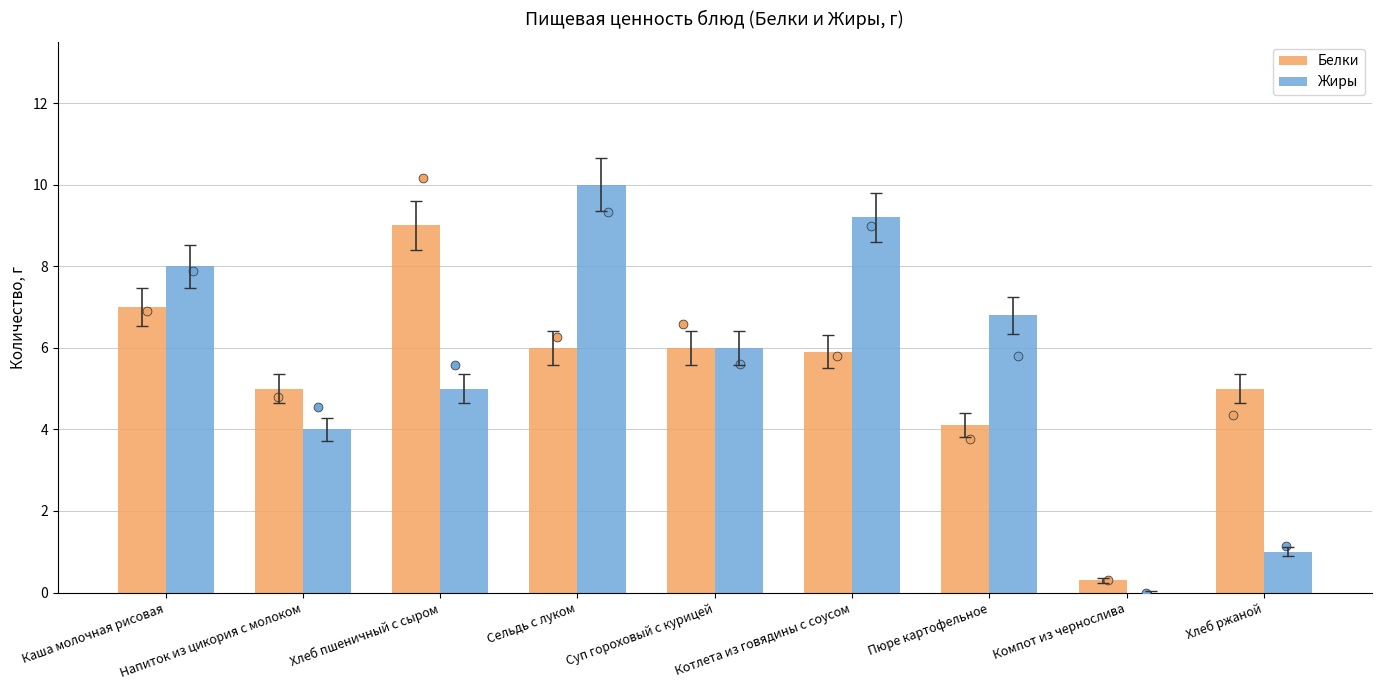

Which series reaches the minimum Y coordinate?

Жиры